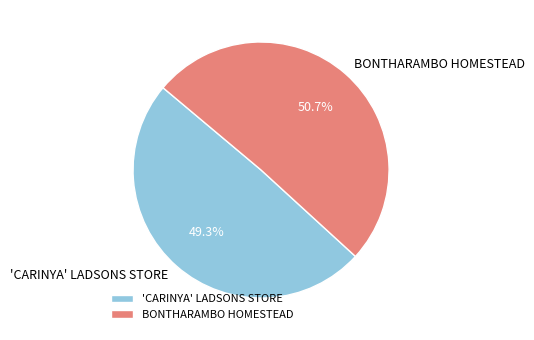

Which category accounts for the majority?

BONTHARAMBO HOMESTEAD